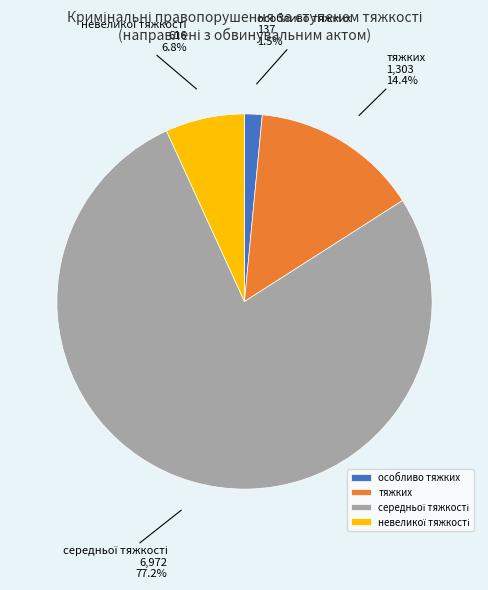

To the nearest percent, what is the average slice percentage?

25%